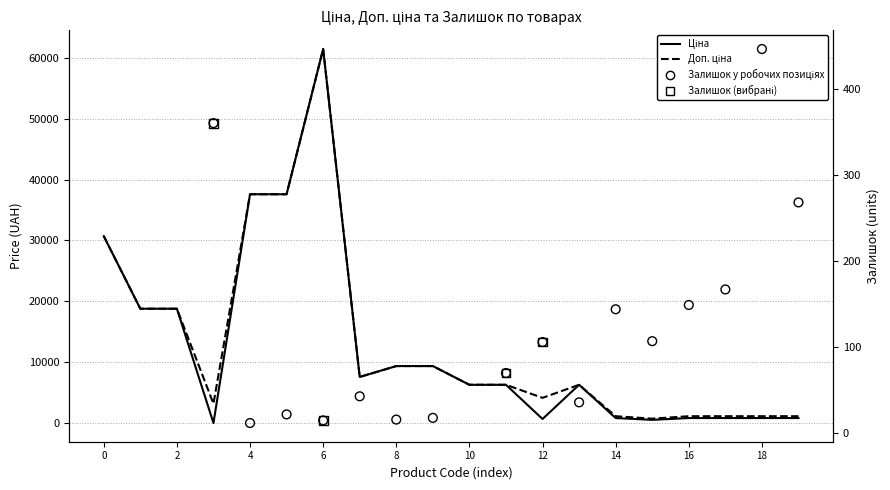

Which series has the largest Y range (max minus min)?

Ціна